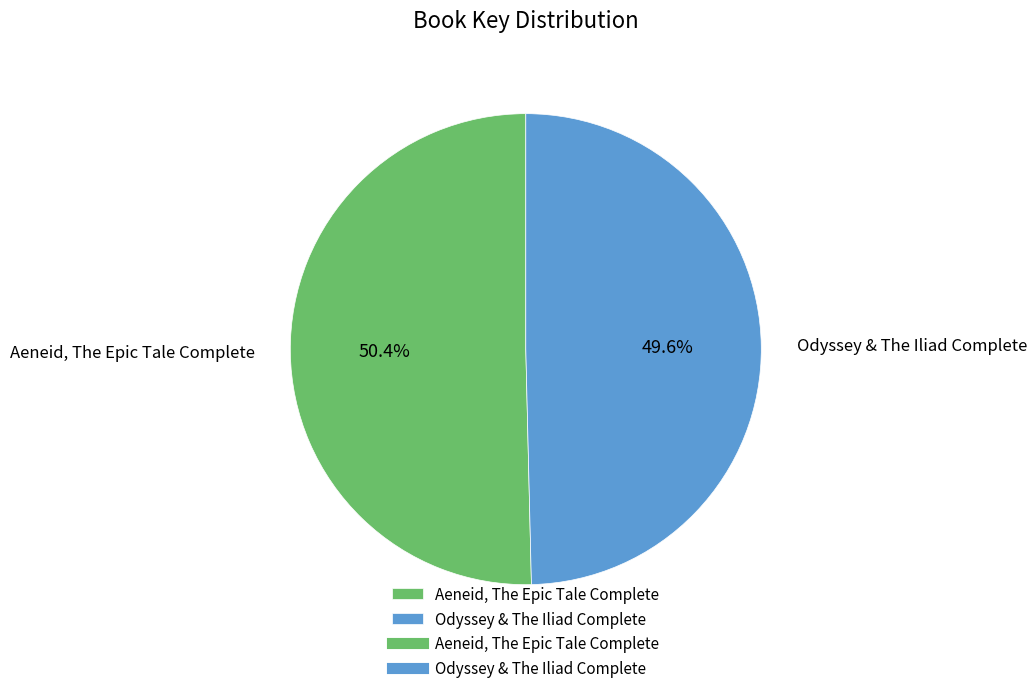

To the nearest percent, what percentage of the pie is Odyssey & The Iliad Complete?

50%